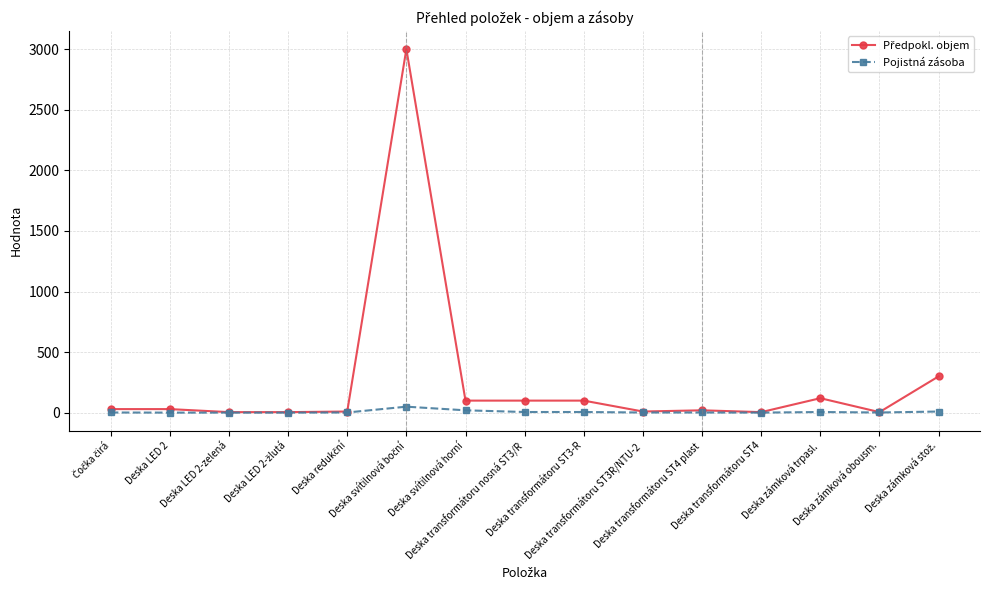

True or false: Pojistná zásoba has more than 0 points higher than both neighbors.

True